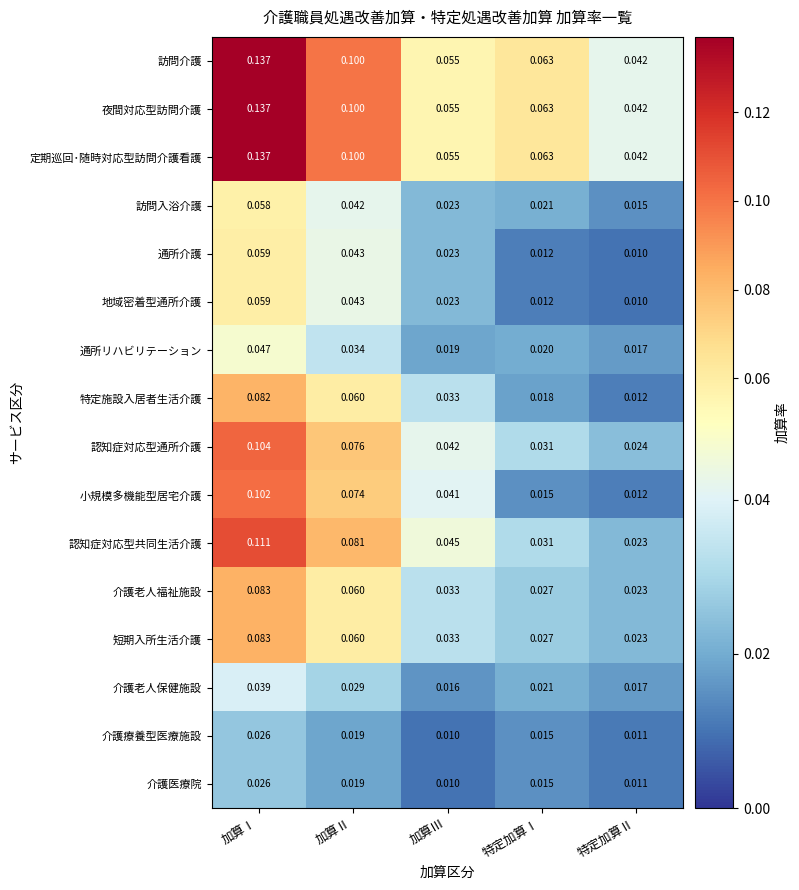

Where is 介護老人保健施設 nearest to the value 0?

加算Ⅲ